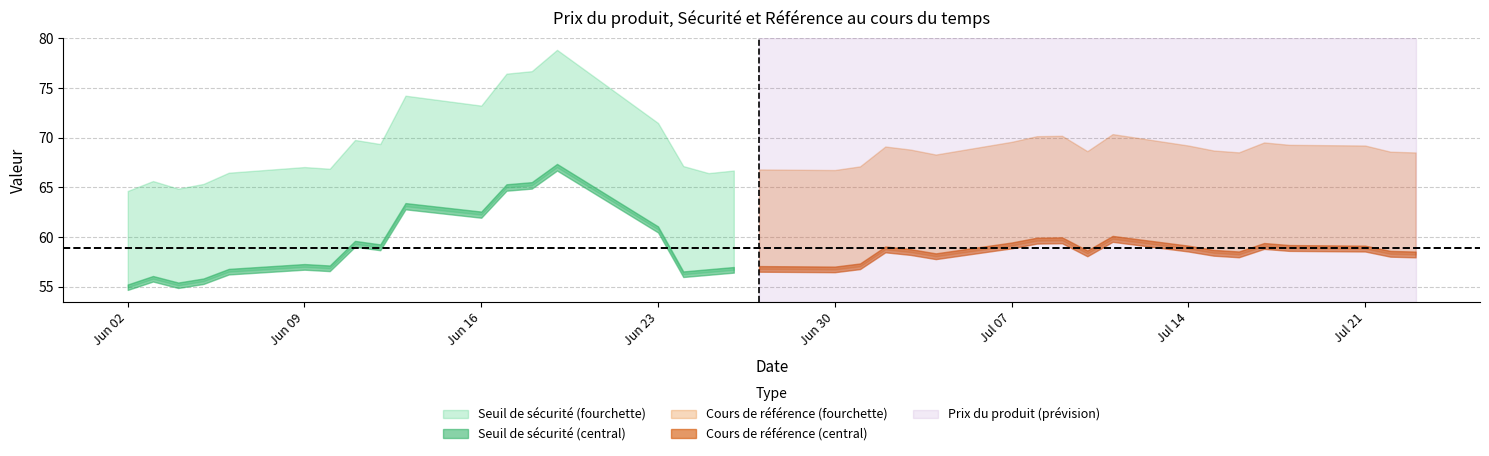

What are all the series names shown in the legend?

Seuil de sécurité, Cours de référence, Prix du produit